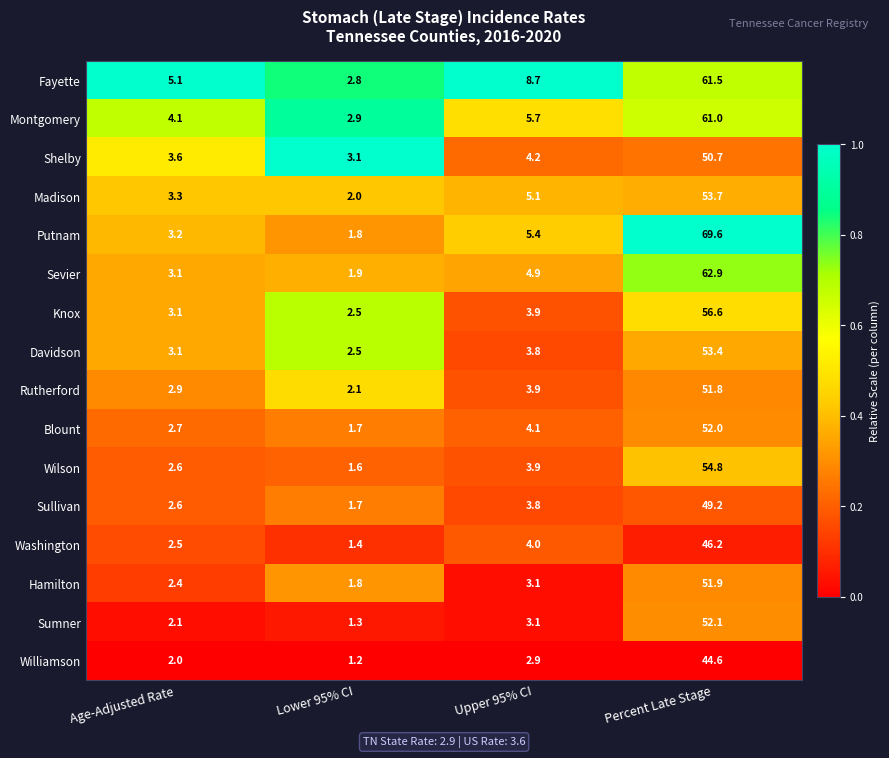

What is the difference between the maximum and minimum values in the Putnam series?

67.8